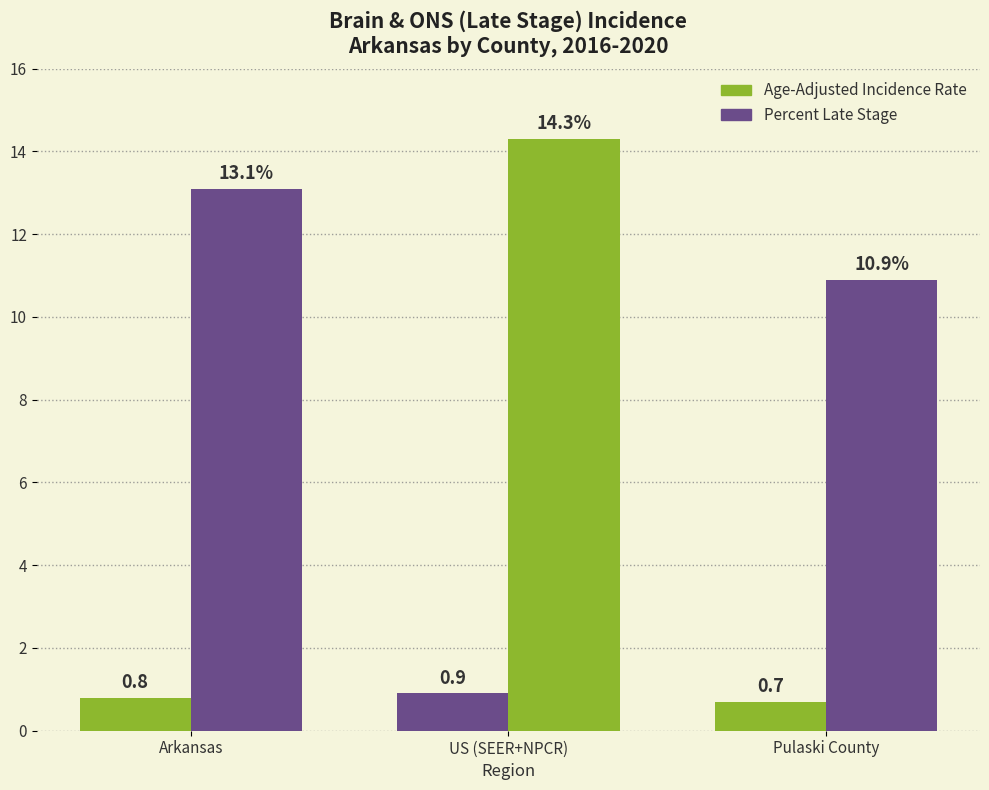

Does the chart contain stacked bars?

No